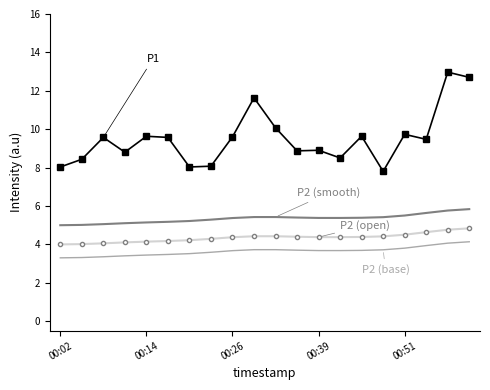

What is the maximum value shown in the chart?

13.0